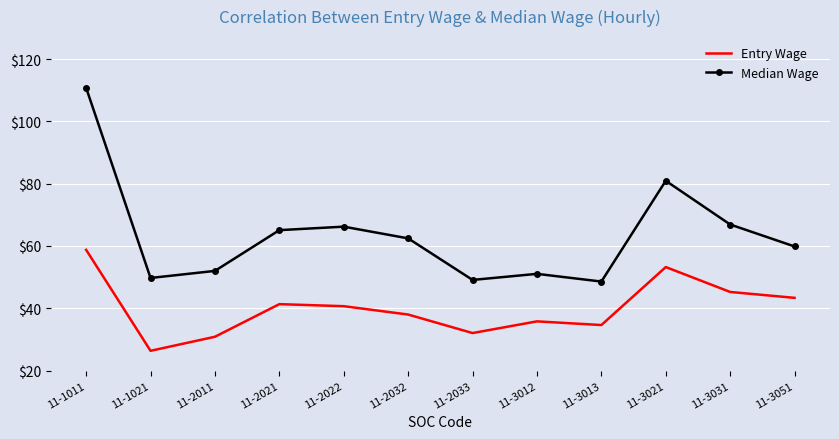

At which label does Median Wage first exceed 62?

11-1011